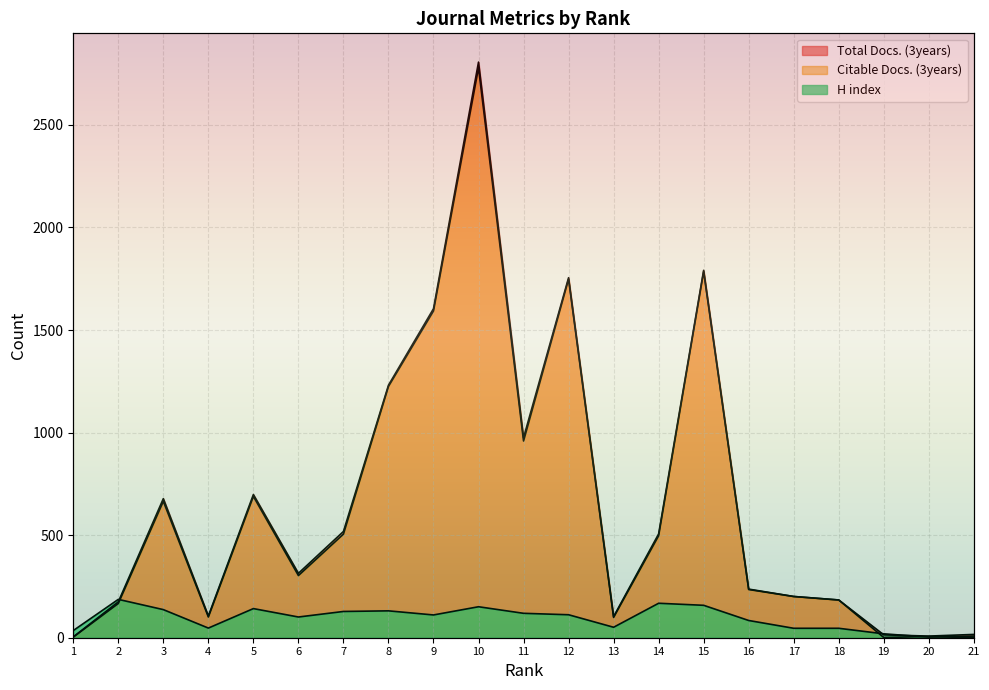

What is the value of the H index point at the 21st from the left?

8